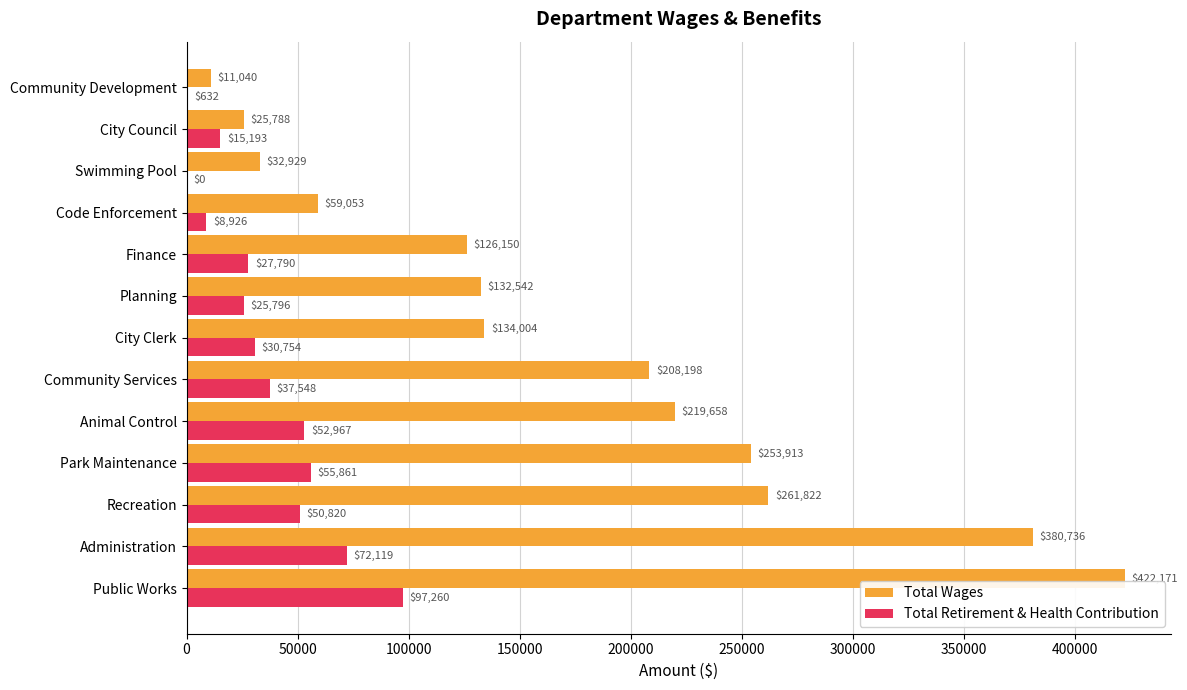

True or false: Total Wages has a value of 11040 at Community Development.

True